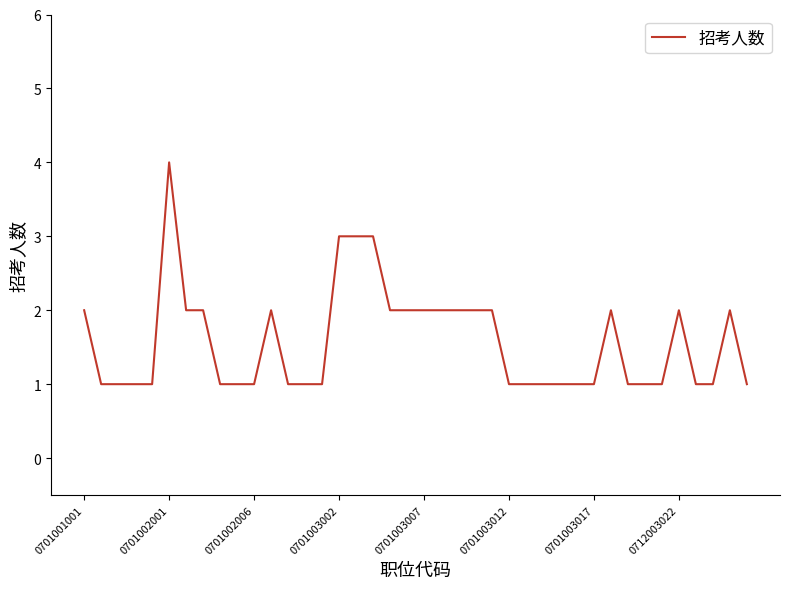

Count the number of categories in the chart.

40